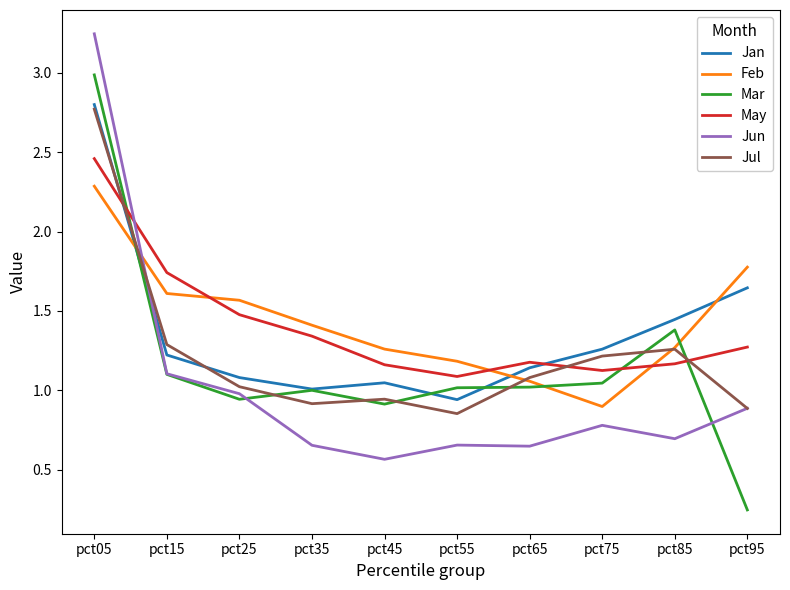

The value of Mar at pct35 is 0.6. True or false?

False